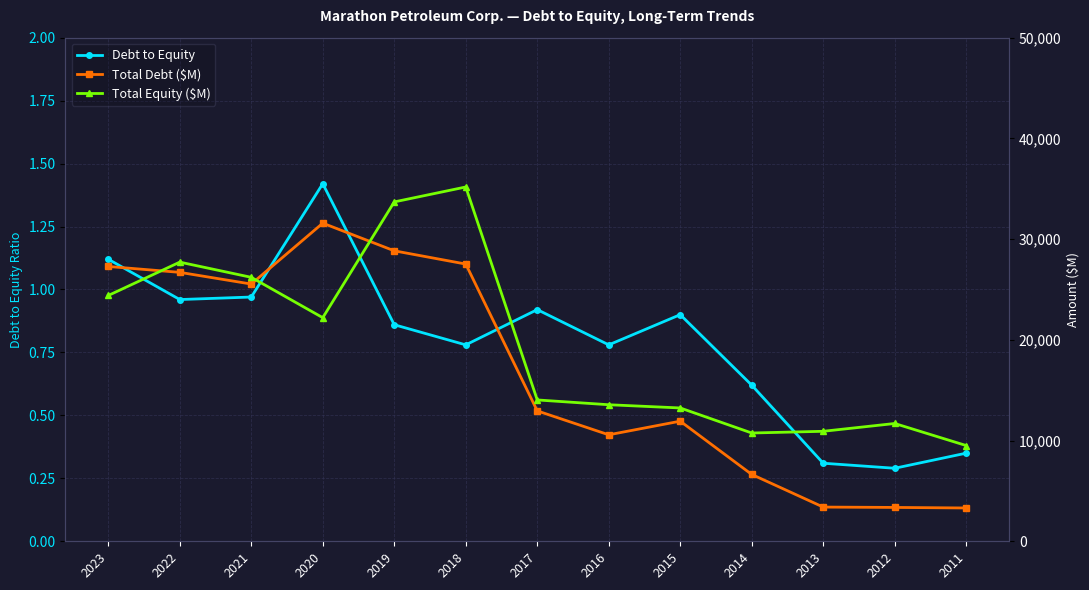

After their last crossing, which series has the higher values: Total Equity ($M) or Total Debt ($M)?

Total Equity ($M)